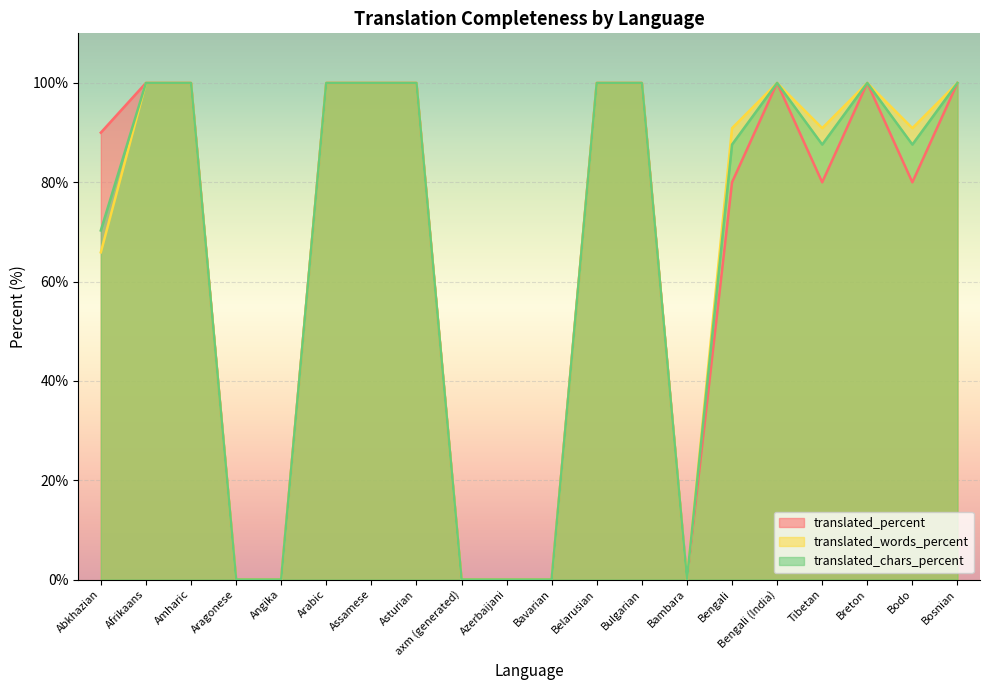

Rank the series by their average value, from highest to lowest.

translated_words_percent, translated_chars_percent, translated_percent